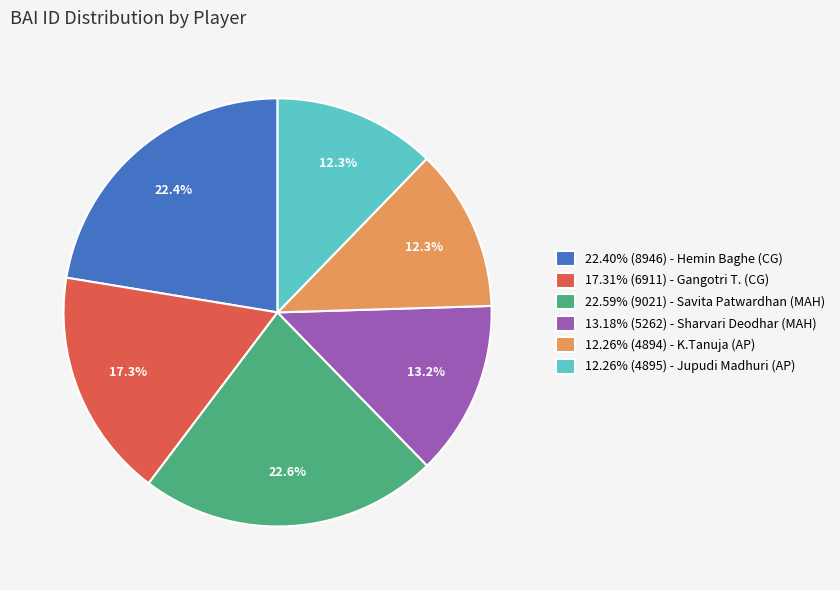

Is the sum of 17.31% (6911) - Gangotri T. (CG) and 12.26% (4894) - K.Tanuja (AP) greater than half?

No